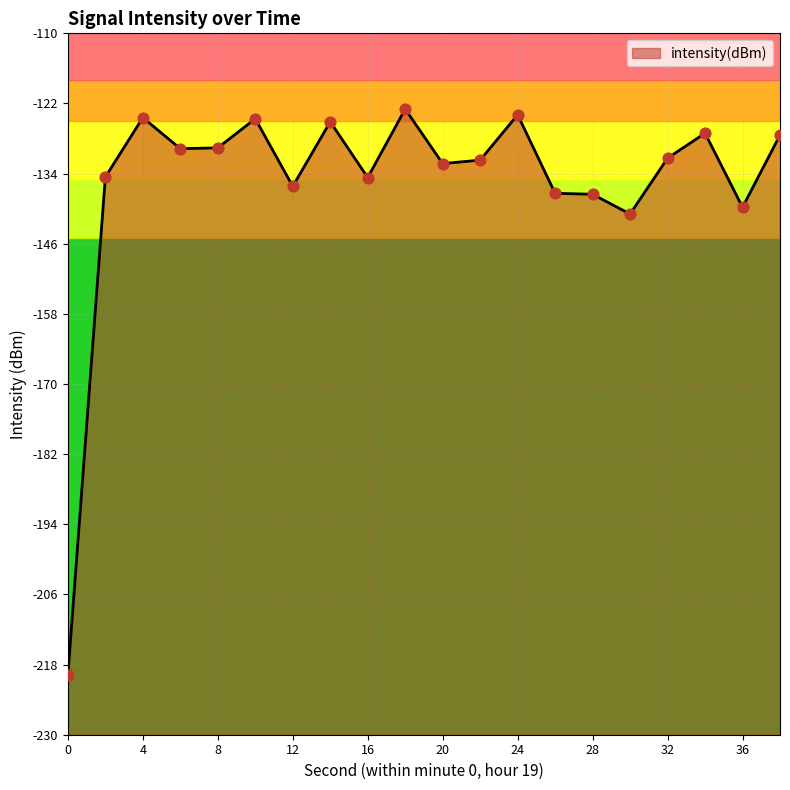

Which has a higher value, 16 or 10?

10